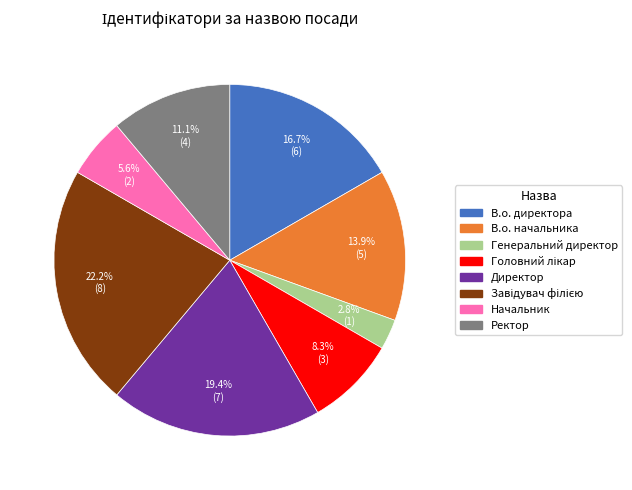

How many slices are in this pie chart?

8